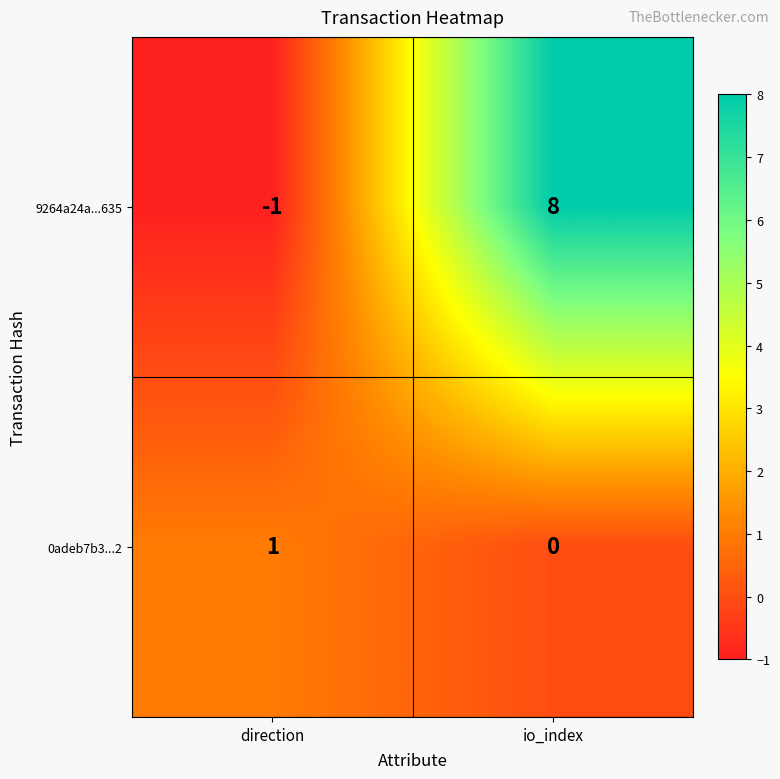

At how many categories does at least one series exceed 0?

2